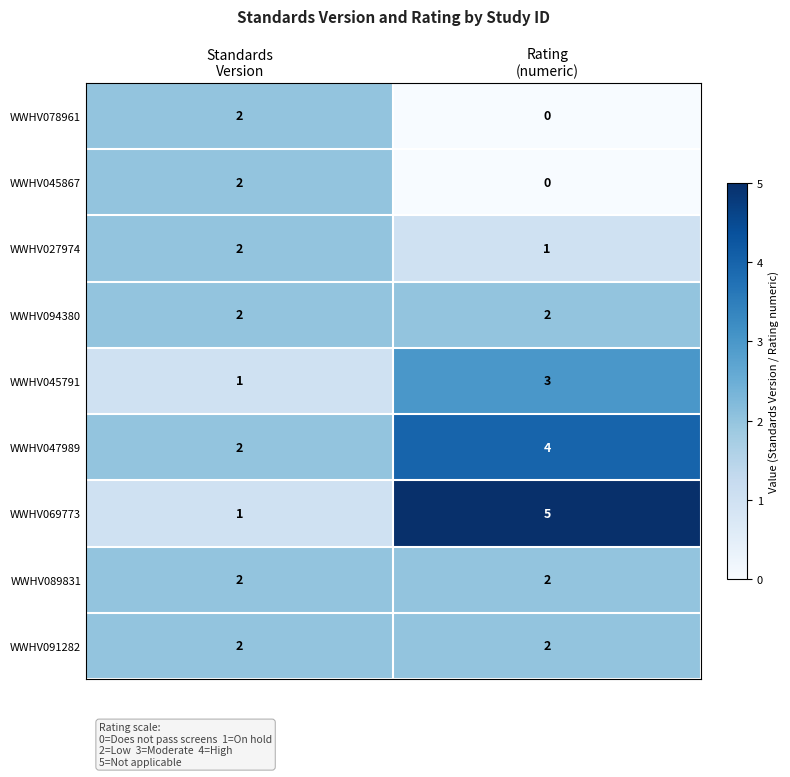

What is the sum of all WWHV027974 values?

3